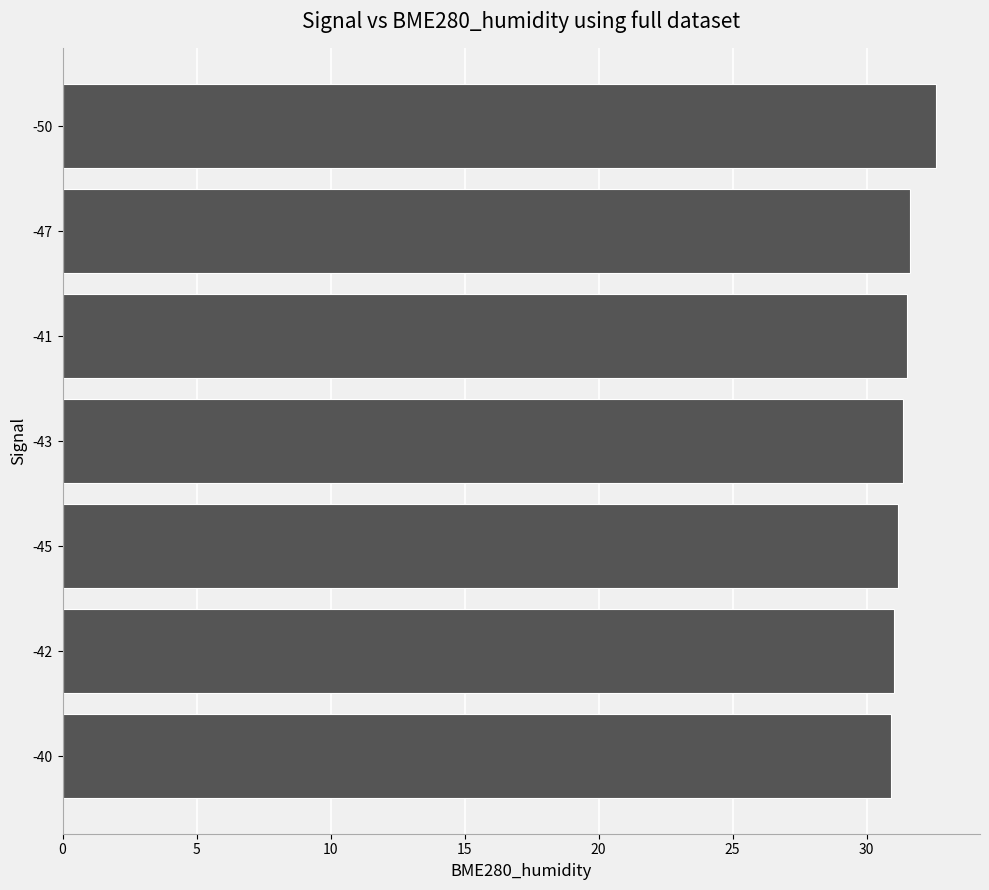

How many categories are shown in the chart?

7